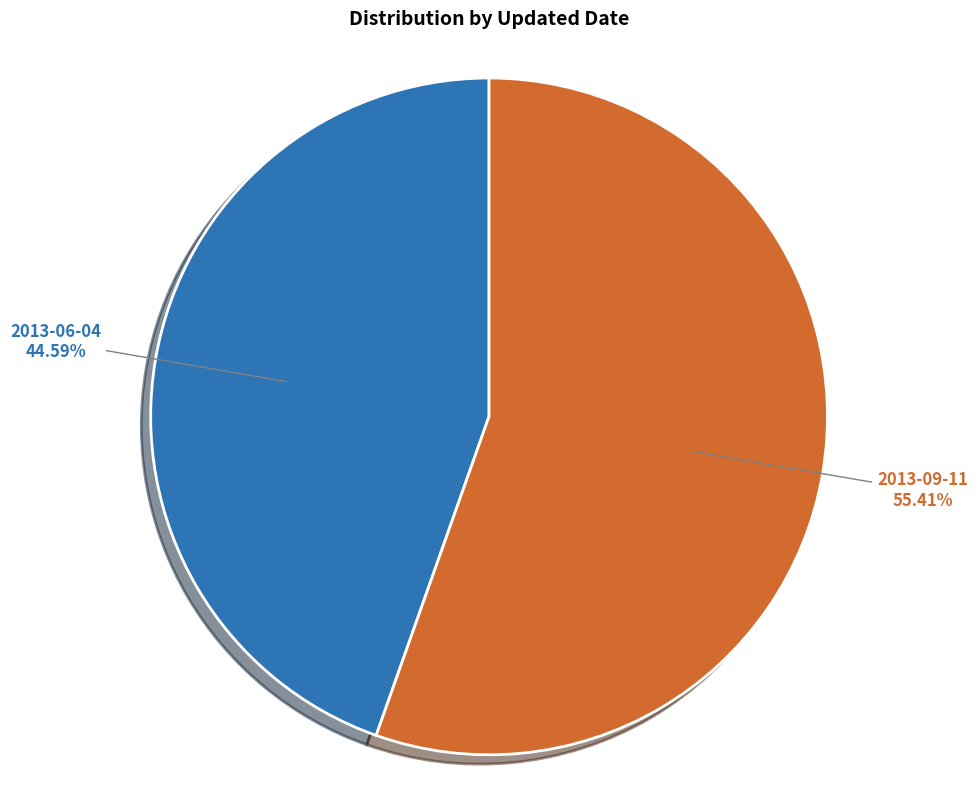

What percentage do 2013-06-04 and 2013-09-11 together represent?

100.0%